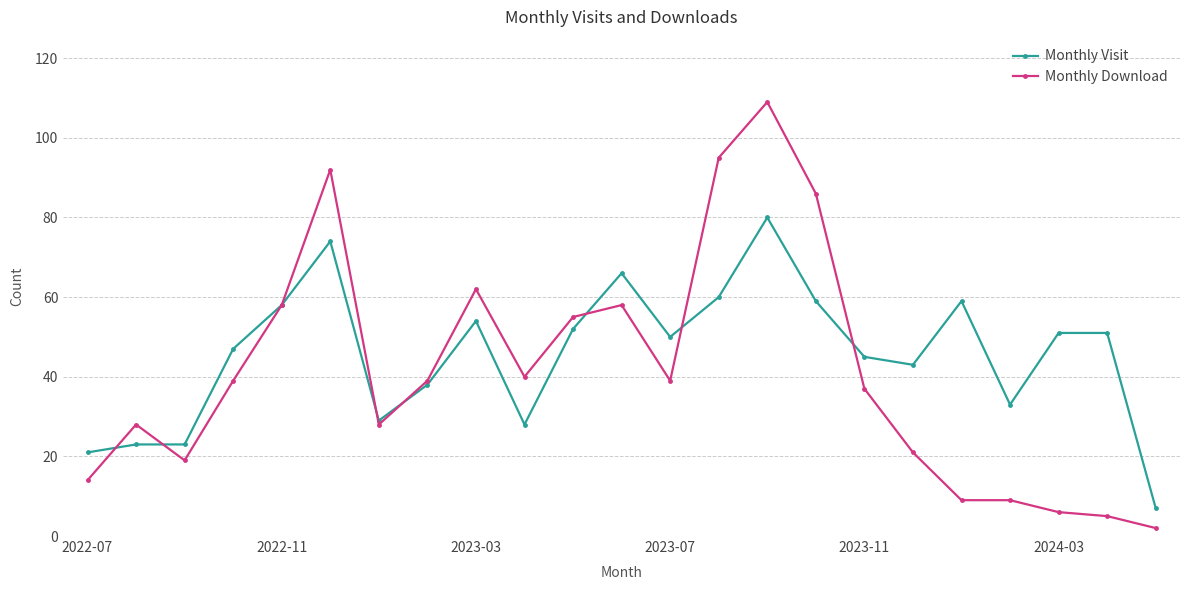

Which series has the largest range (max minus min)?

Monthly Download